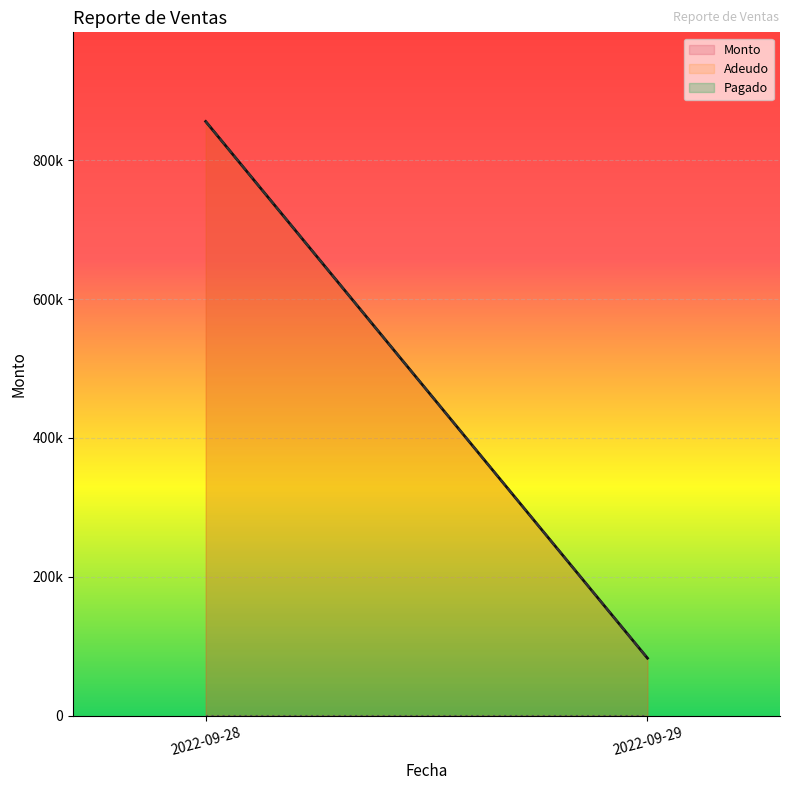

Where does the Monto series first go above 855654?

2022-09-28